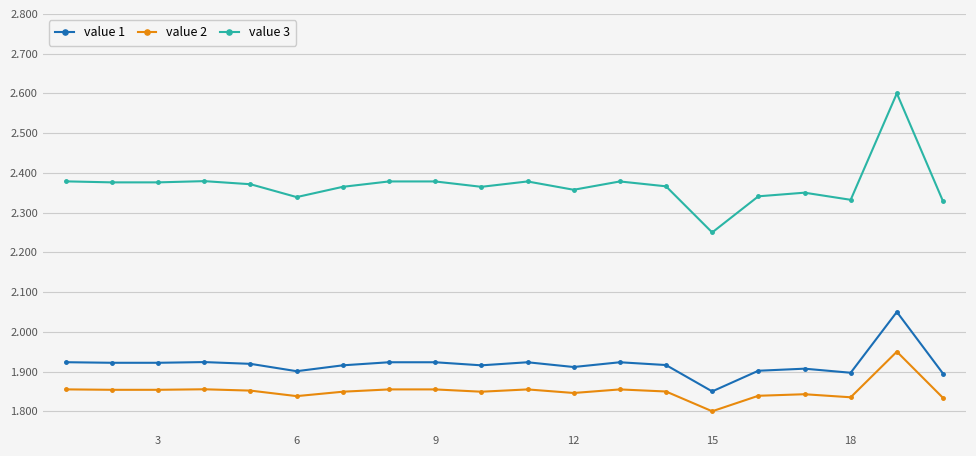

True or false: value 1 and value 3 cross at least once.

False